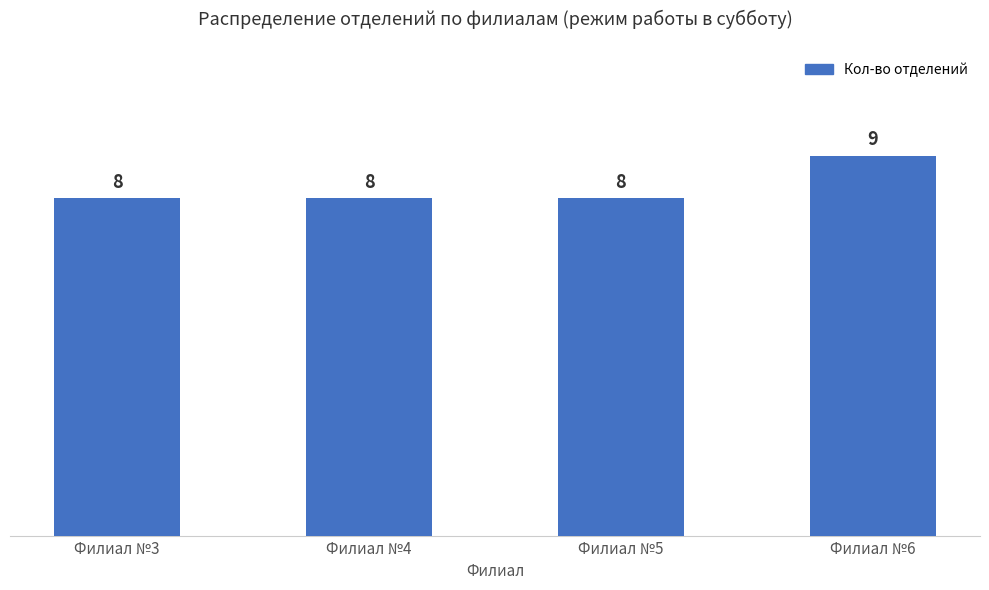

Which label corresponds to the largest value in the chart?

Филиал №6